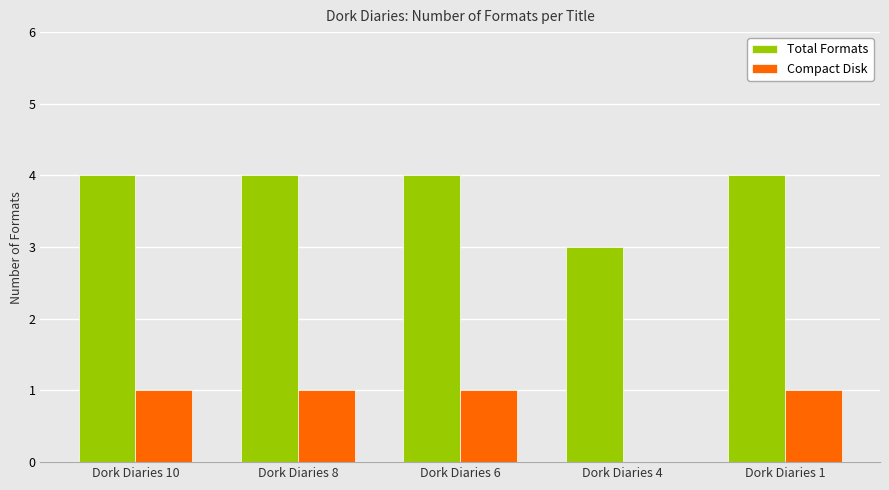

What is the maximum value shown in the chart?

4